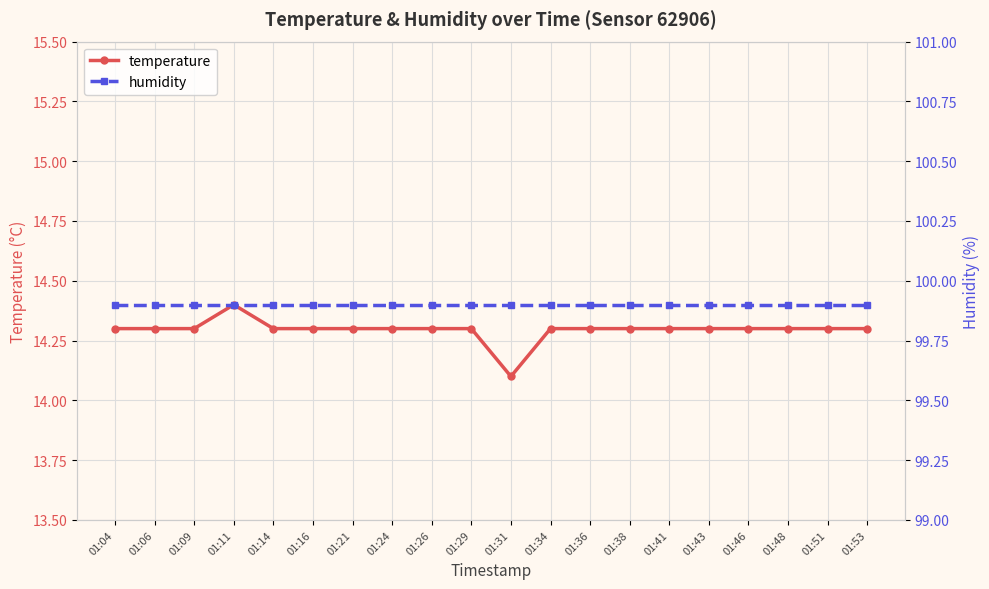

Reading left to right, extract all data points from this chart.

temperature: 14.3	14.3	14.3	14.4	14.3	14.3	14.3	14.3	14.3	14.3	14.1	14.3	14.3	14.3	14.3	14.3	14.3	14.3	14.3	14.3
humidity: 99.9	99.9	99.9	99.9	99.9	99.9	99.9	99.9	99.9	99.9	99.9	99.9	99.9	99.9	99.9	99.9	99.9	99.9	99.9	99.9